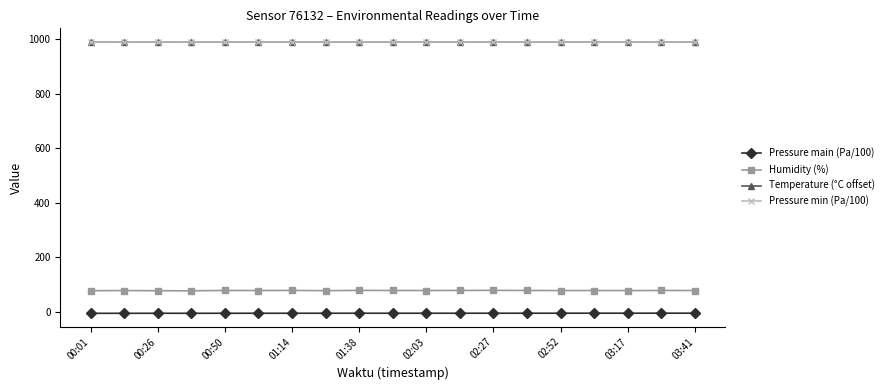

True or false: Temperature (°C offset) and Pressure main (Pa/100) cross at least once.

False